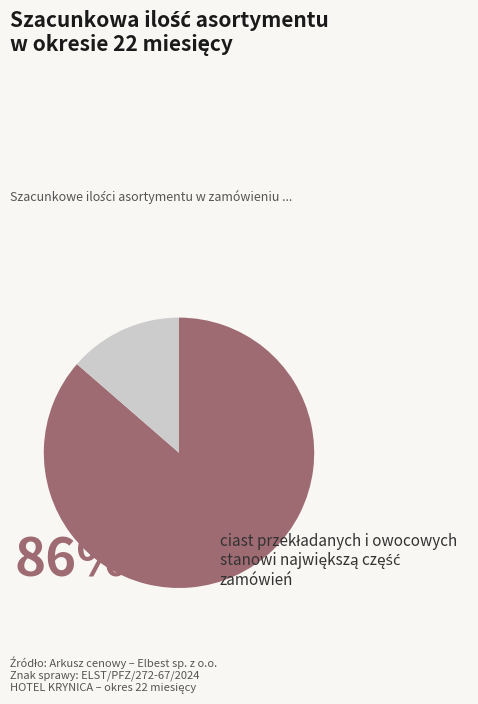

Is there a majority slice in this chart?

Yes